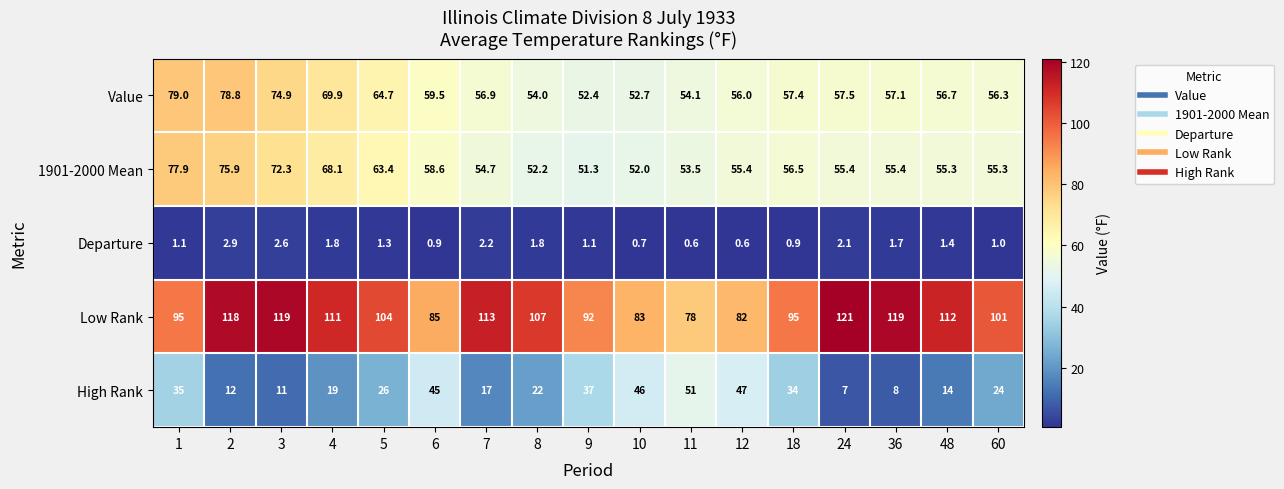

The Value series shows 56.7 at 48. True or false?

True